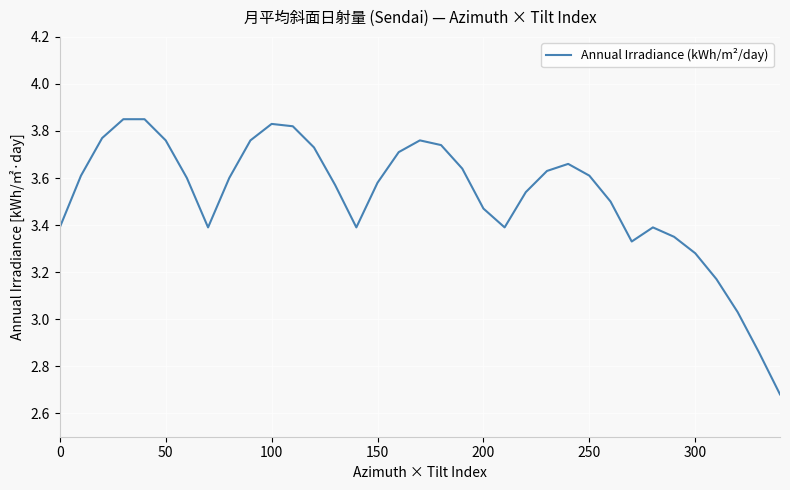

What is the difference between the maximum and minimum values?

1.2